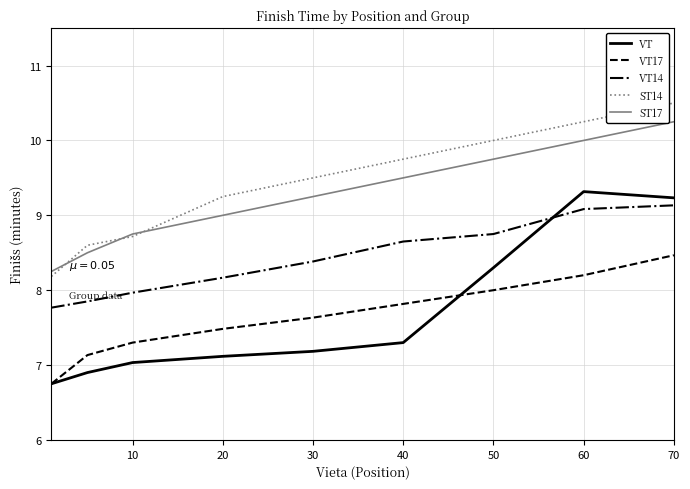

Which series has the largest range (max minus min)?

VT